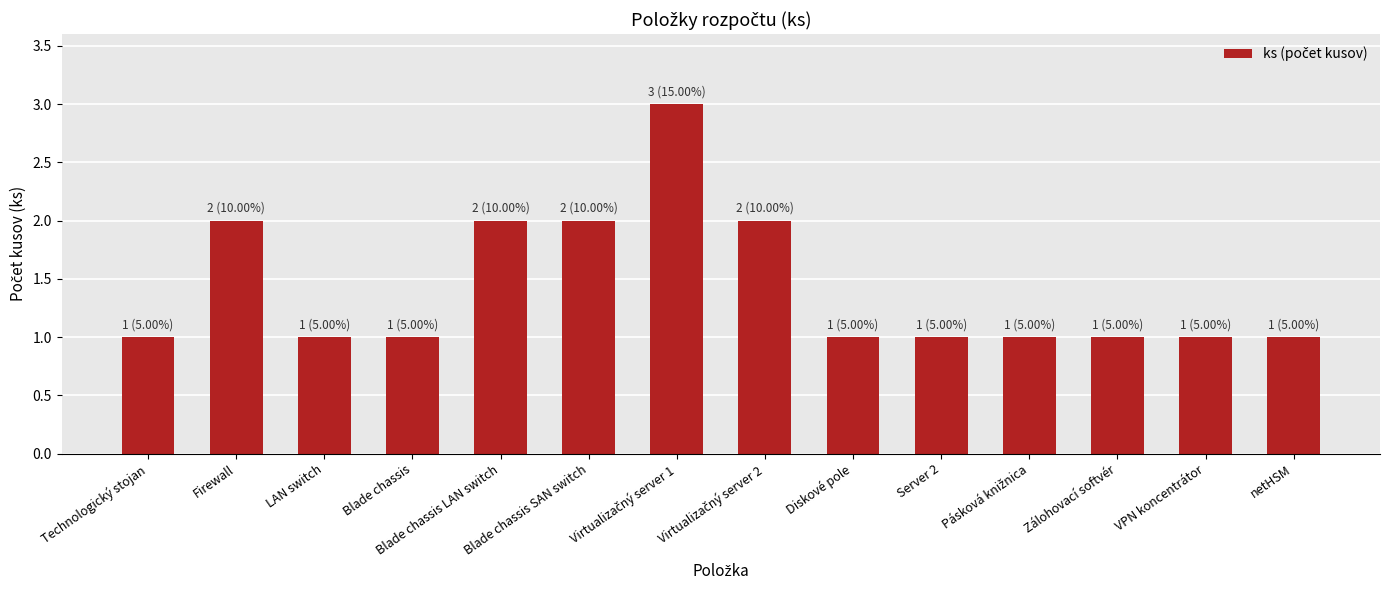

What is the difference between the maximum and minimum values?

2